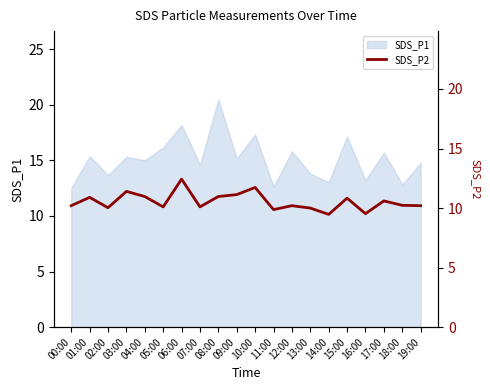

How many lines are shown in the chart?

1